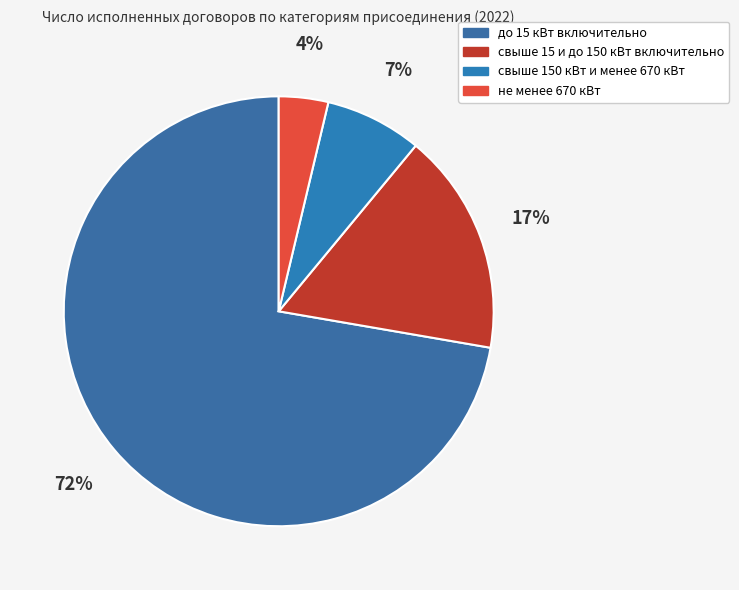

Which category has the smallest portion of the pie?

не менее 670 кВт